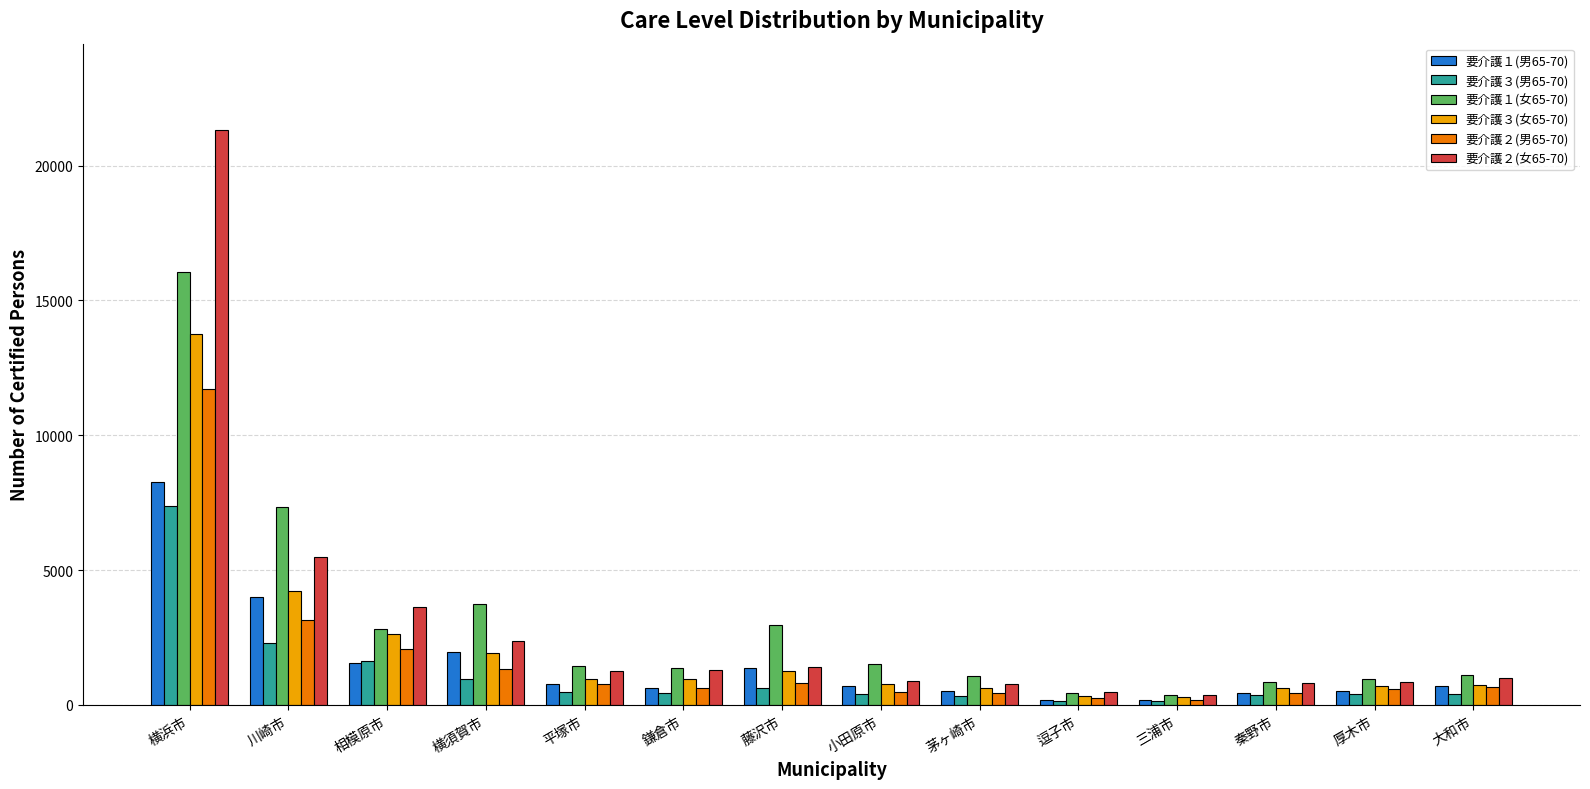

How many data points does each series have?

14